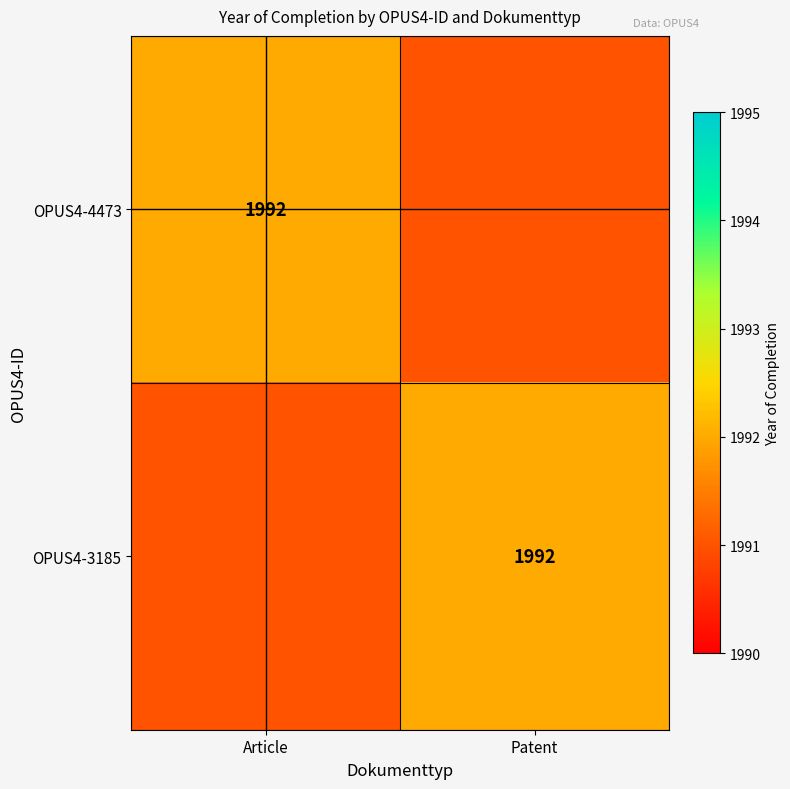

The OPUS4-3185 series shows 1992 at Patent. True or false?

True